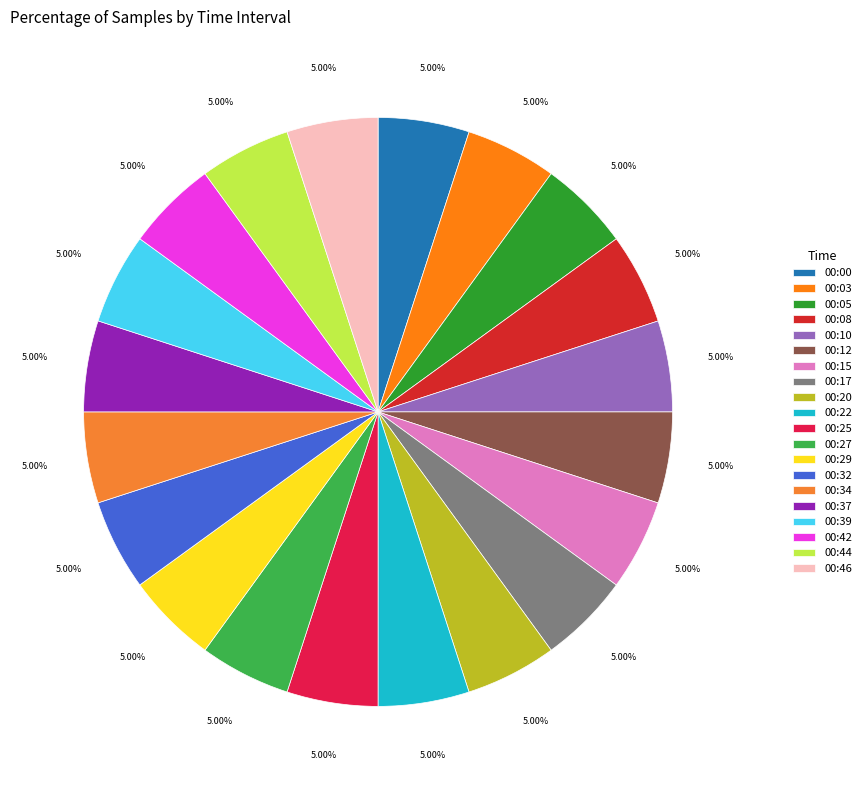

What is the smallest slice in the pie chart?

00:22